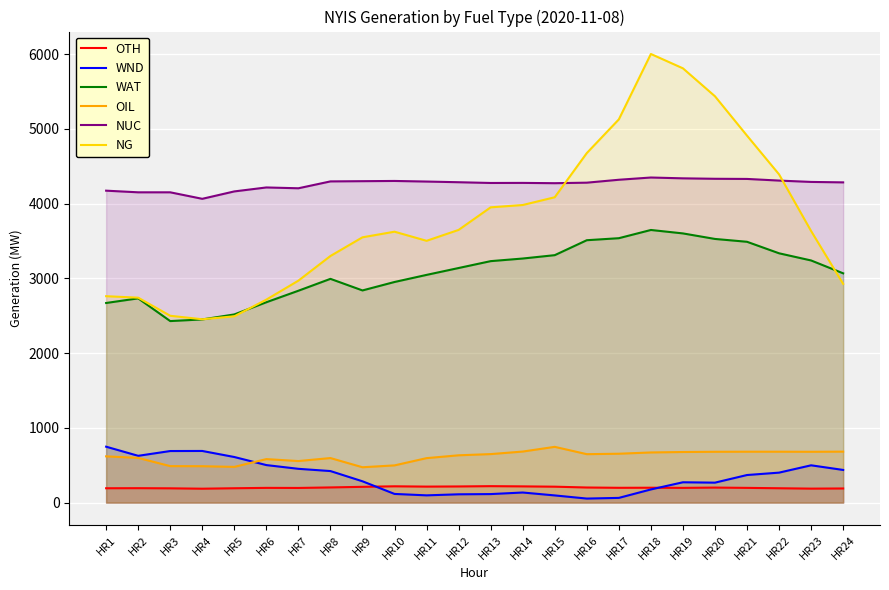

Which category has the lowest value across all series?

HR16